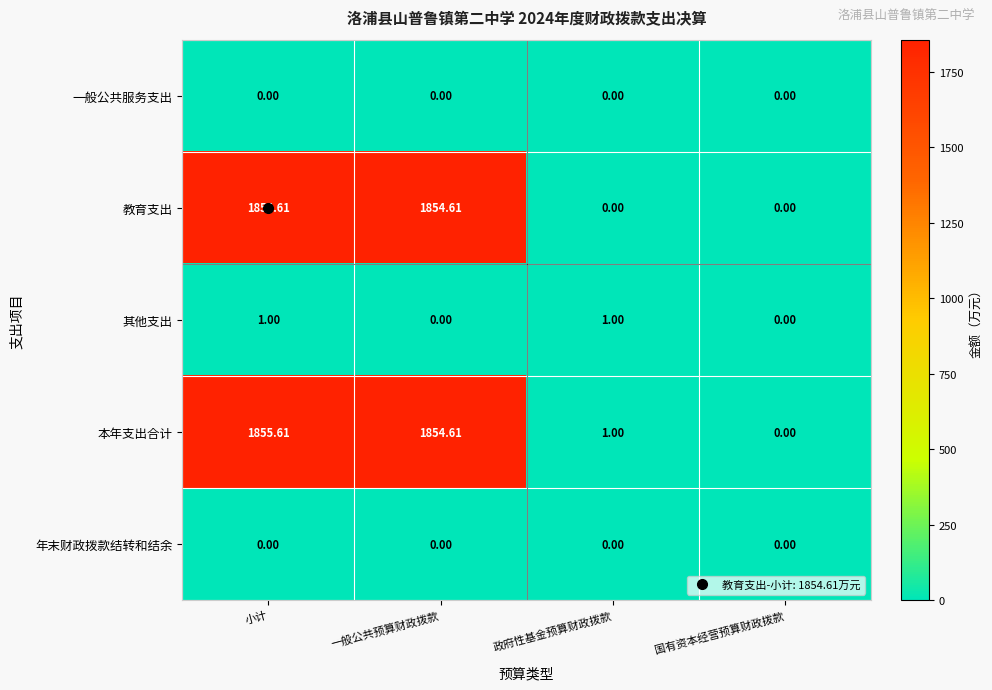

Rank the categories by 本年支出合计 value from lowest to highest.

国有资本经营预算财政拨款, 政府性基金预算财政拨款, 一般公共预算财政拨款, 小计